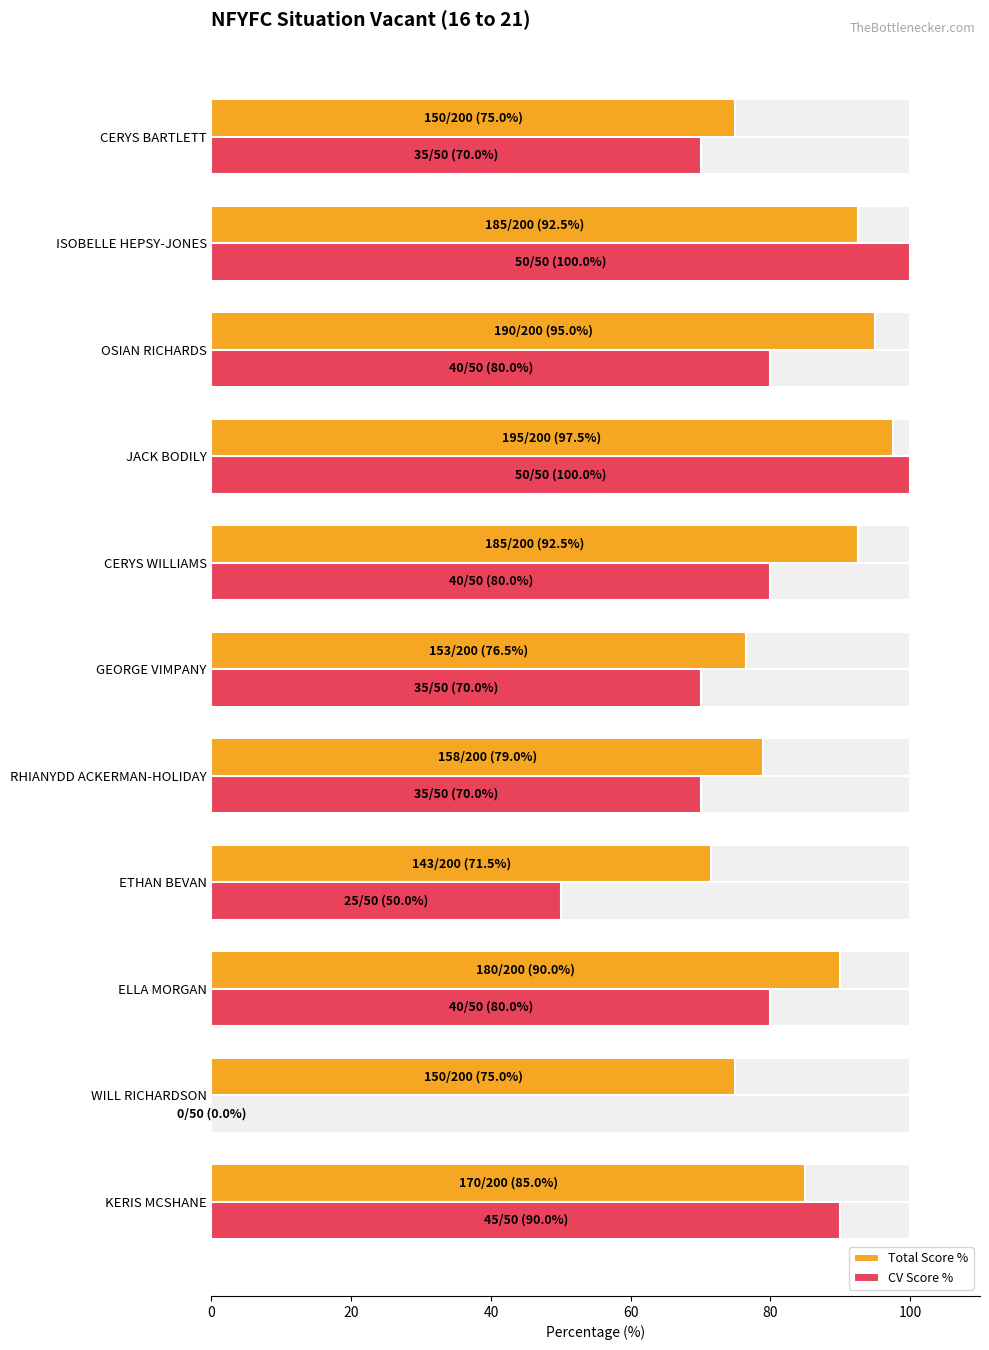

Reading left to right, what are all the values shown in this chart?

Total Score %: 85.0	75.0	90.0	71.5	79.0	76.5	92.5	97.5	95.0	92.5	75.0
CV Score %: 90.0	0.0	80.0	50.0	70.0	70.0	80.0	100.0	80.0	100.0	70.0